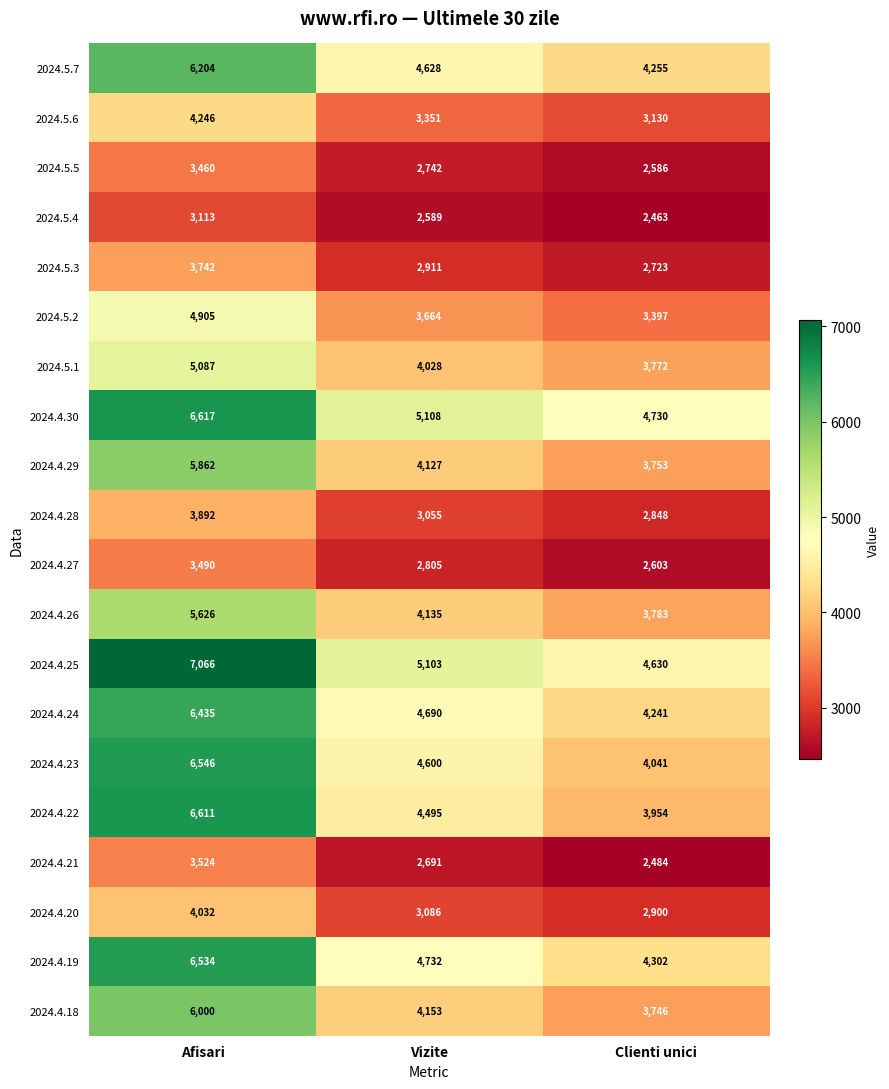

True or false: 2024.4.30 has a value of 2967 at Clienti unici.

False